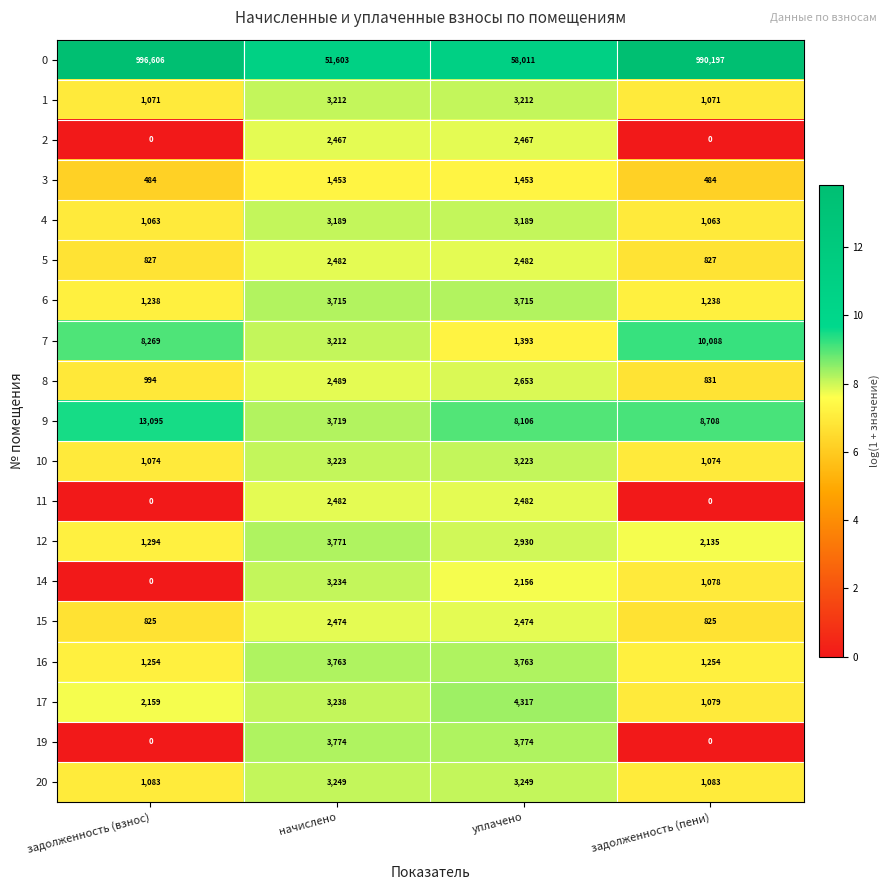

What value does the 1 series have at задолженность (пени)?

1071